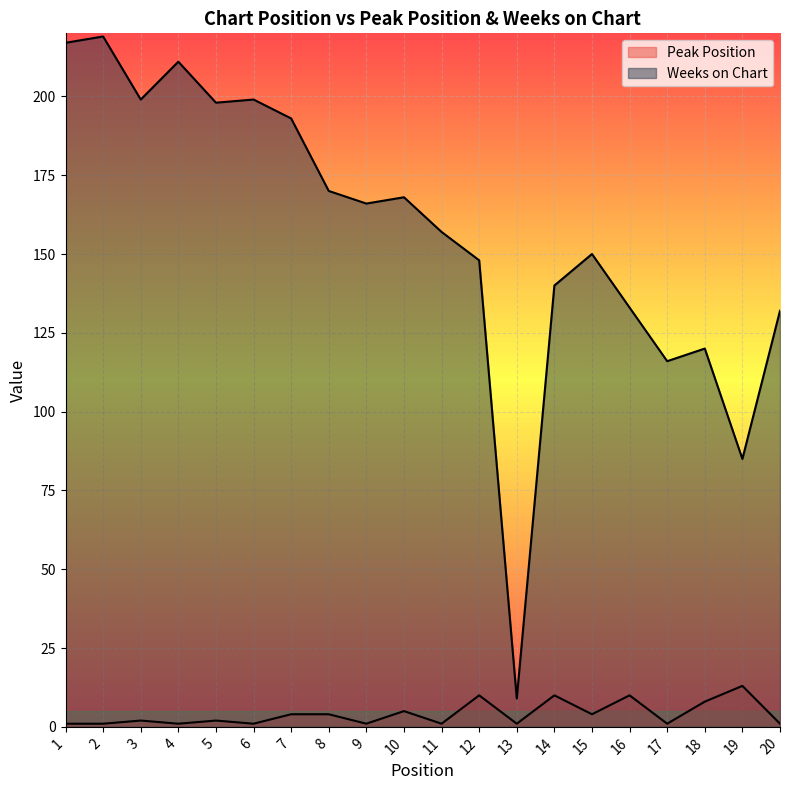

True or false: Weeks on Chart has a value of 198 at 5.

True